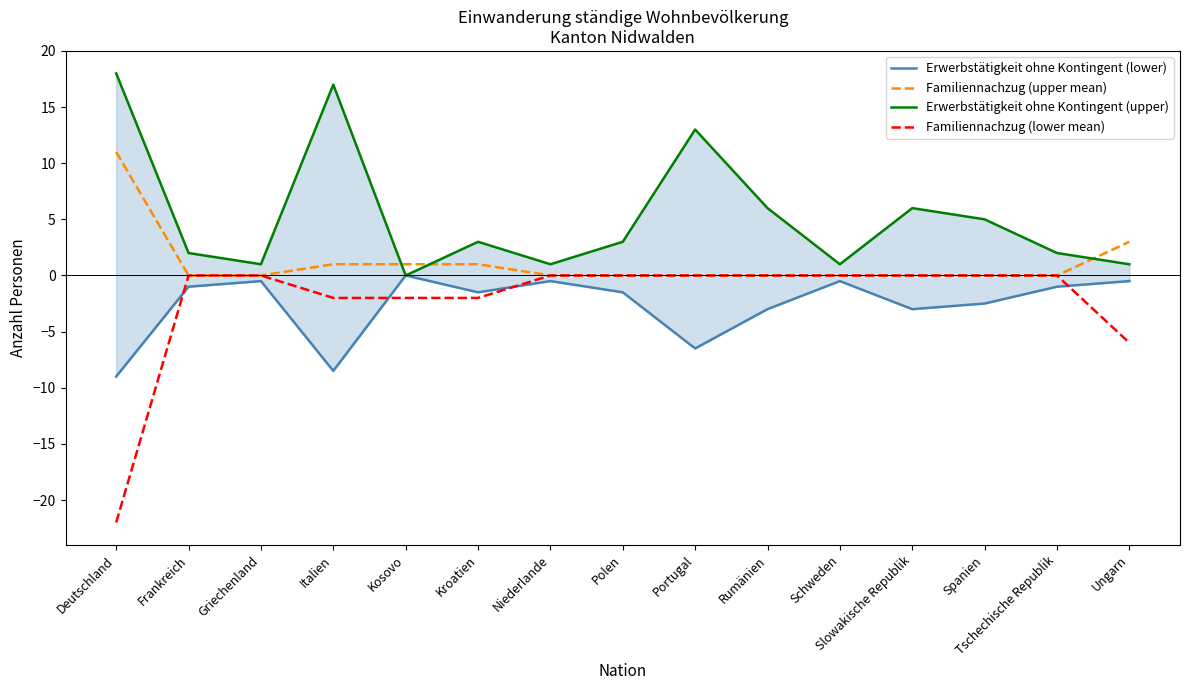

At which category is the sum across all series the highest?

Italien